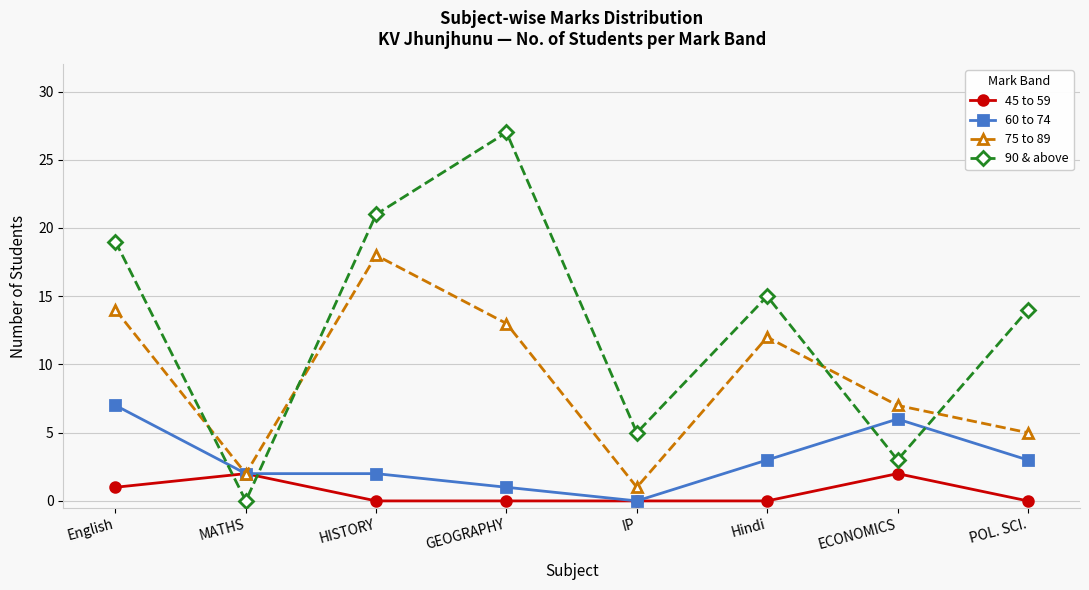

Read the 60 to 74 value at ECONOMICS.

6